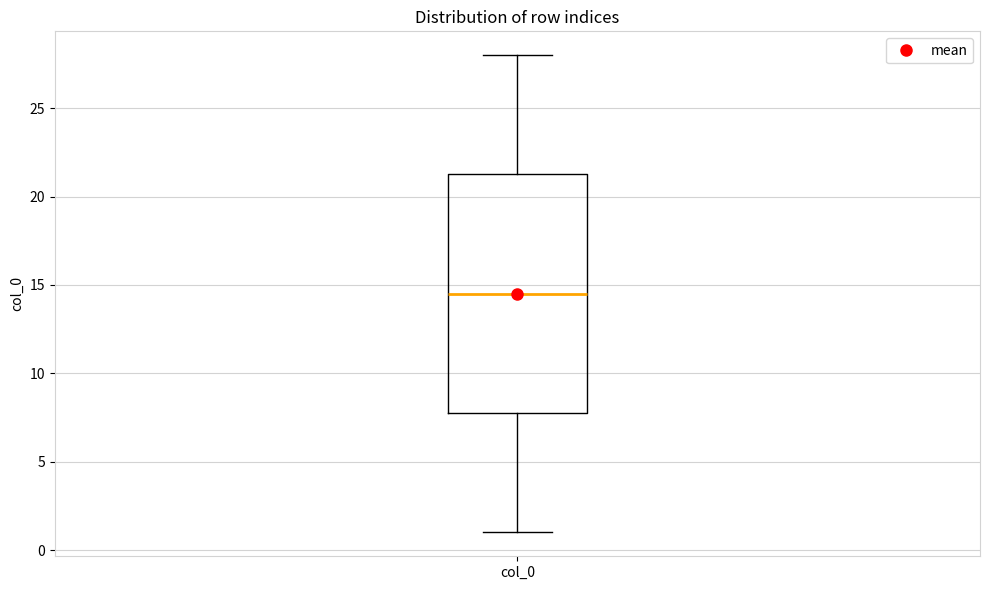

Transcribe this box plot: give where the median line is, the range the box spans, and where the two whiskers end, as read against the y-axis. The values are not printed on the chart, so give them approximately, as read against the axis.

median 14.5, box 8.0 to 21.5, whiskers 1.0 to 28.0